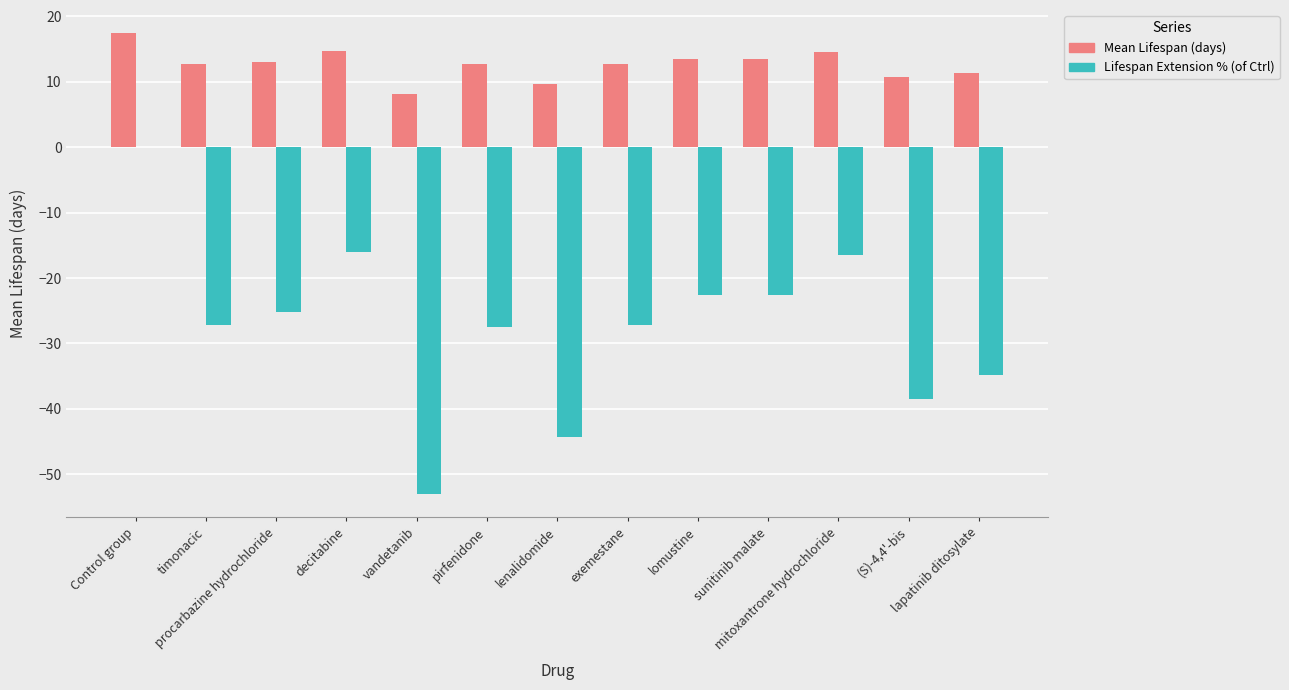

At which label does Lifespan Extension % (of Ctrl) first exceed -27?

Control group